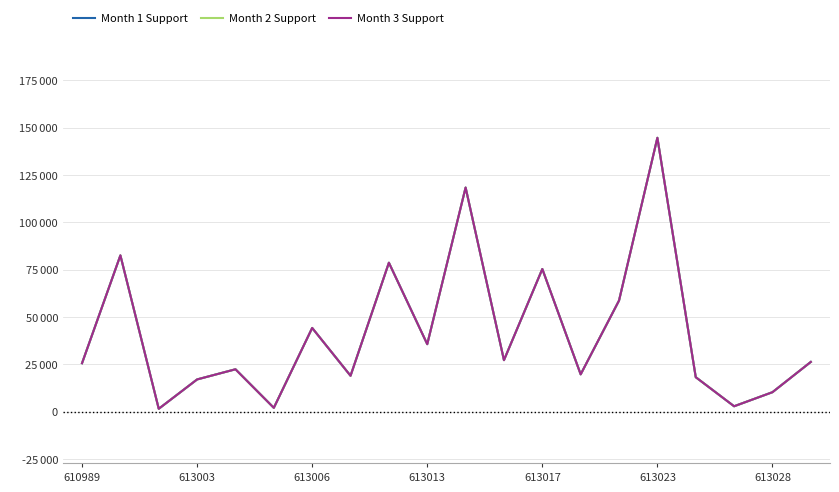

True or false: Month 3 Support and Month 1 Support intersect in this chart.

False